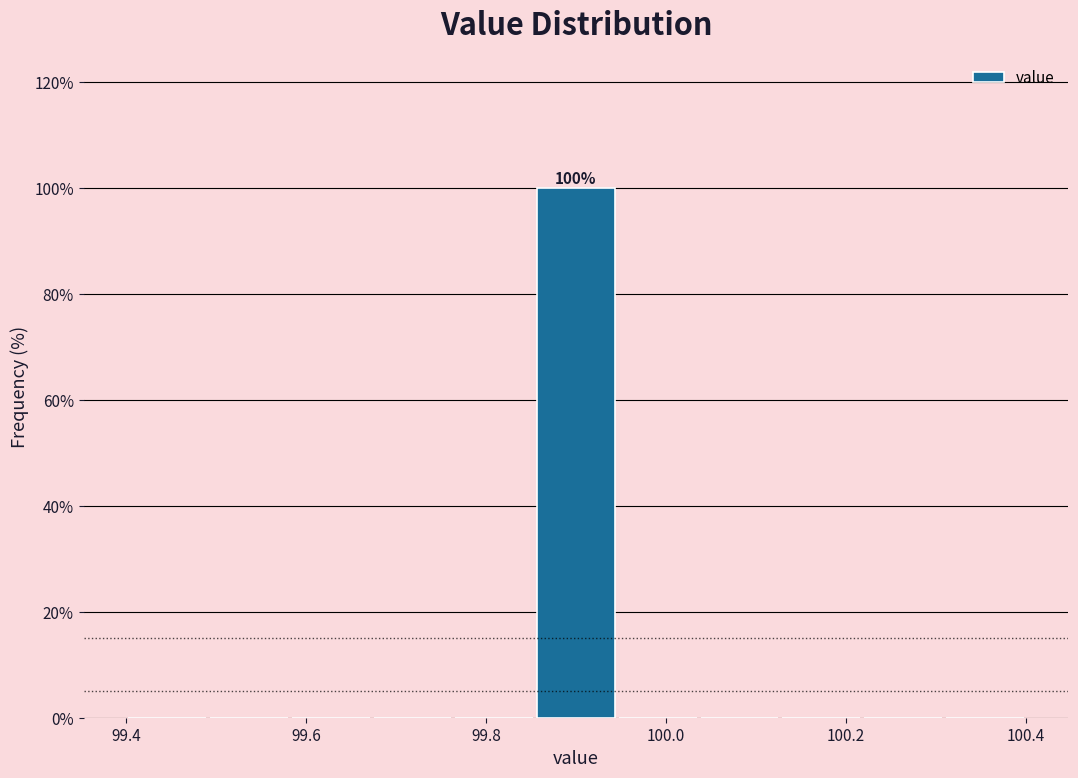

Over which range of the x-axis is the bar tallest?

99.86 to 99.94